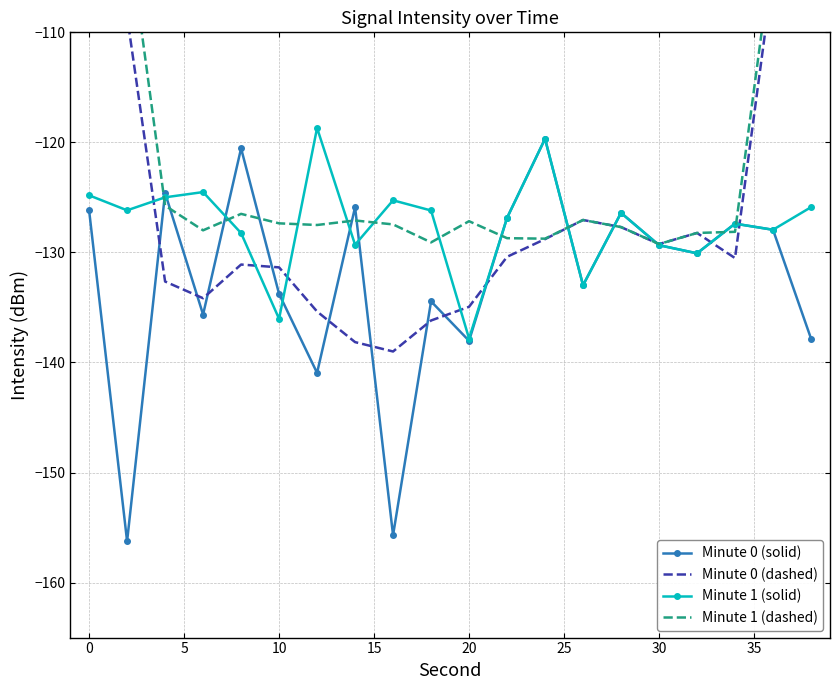

True or false: Minute 1 (solid) has a value of -137.8 at 20.

True